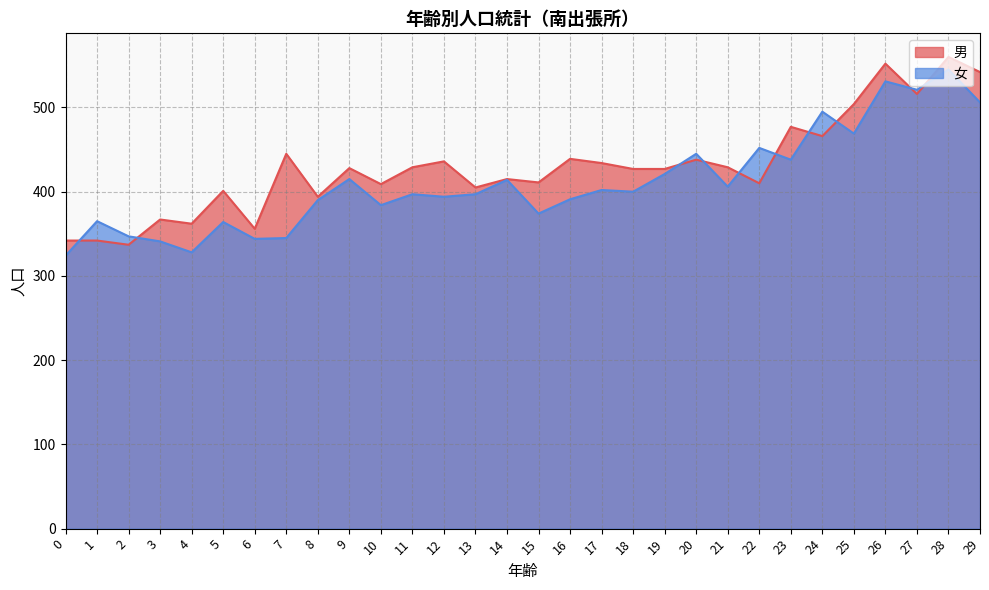

The 男 series shows 136 at 8. True or false?

False